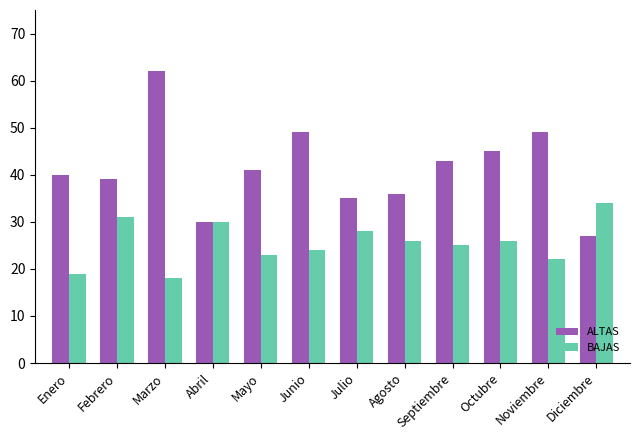

What is the value of the BAJAS bar at the 10th from the left?

26